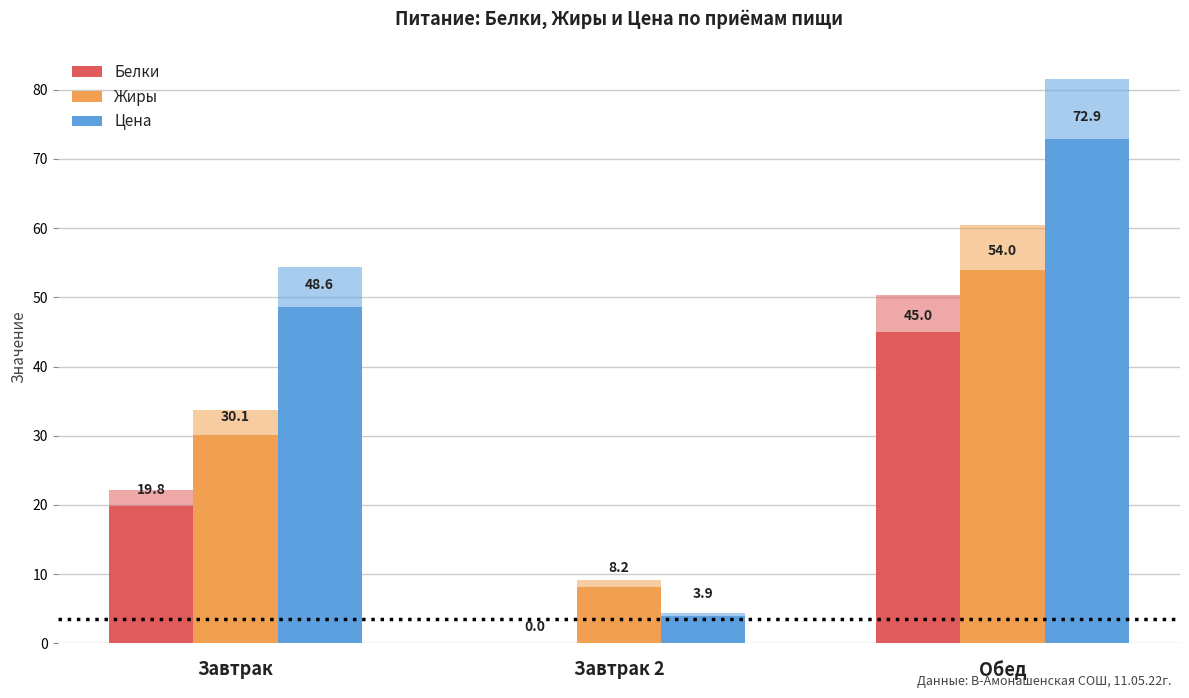

Rank the categories by Цена value from lowest to highest.

Завтрак 2, Завтрак, Обед